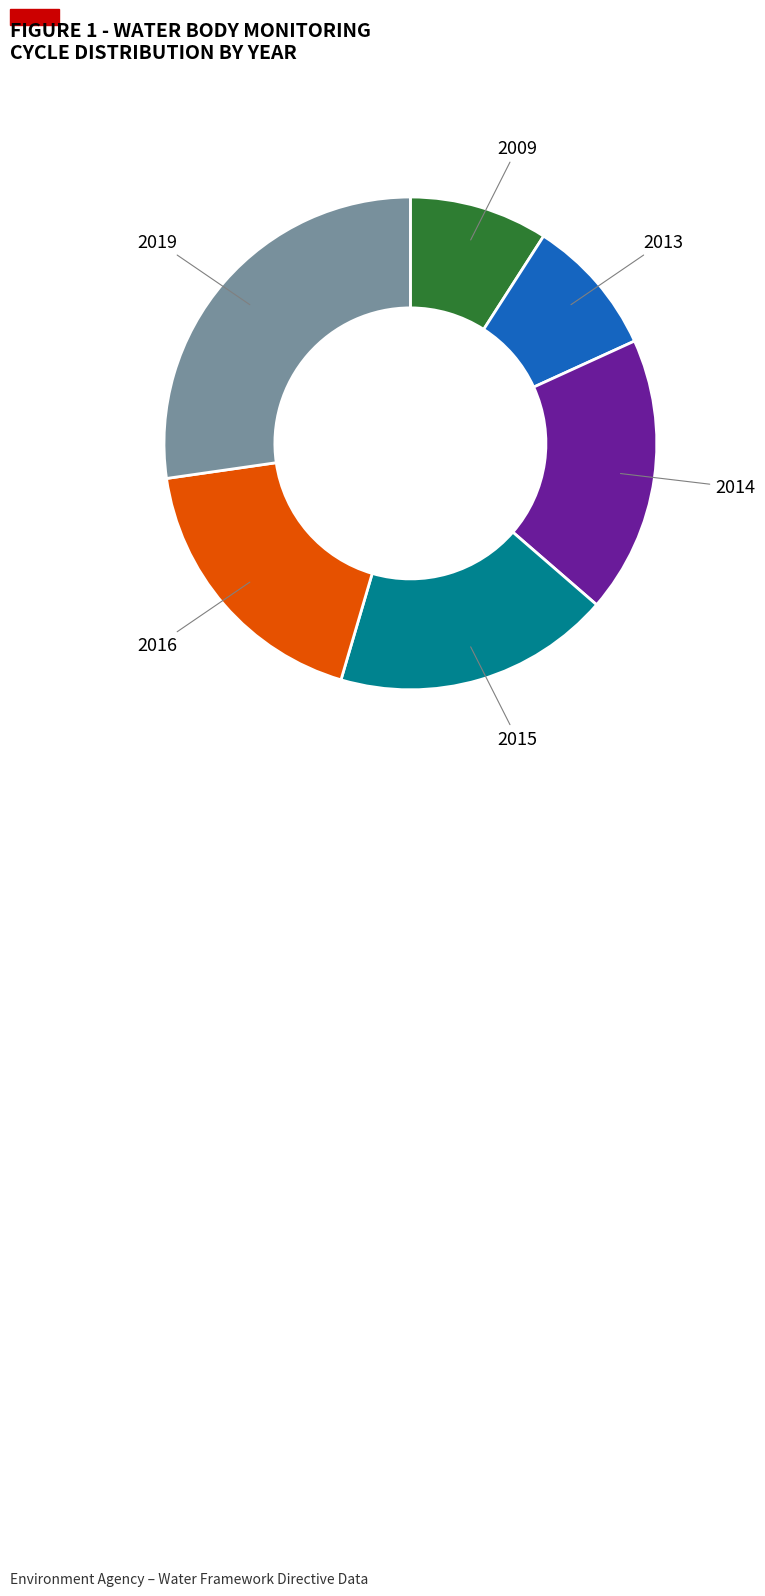

Is there a majority slice in this chart?

No